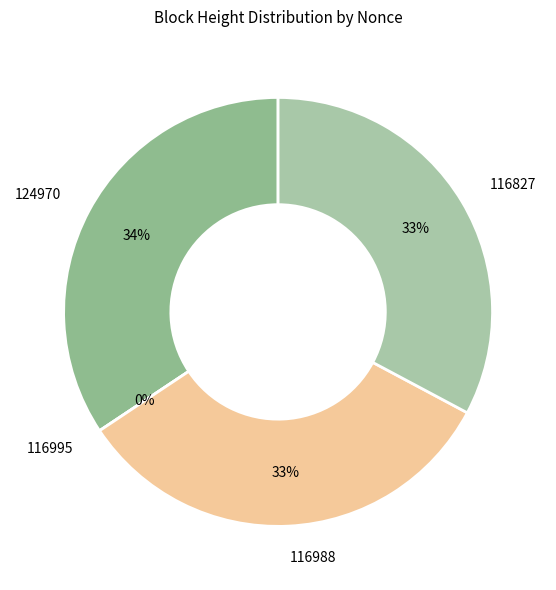

How many slices are in this pie chart?

4